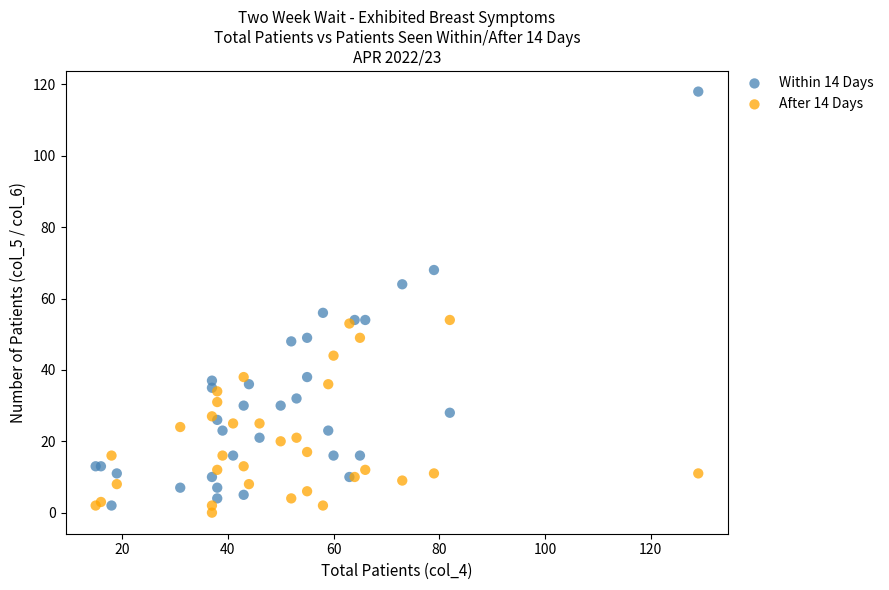

Which series reaches the maximum Y coordinate?

Within 14 Days